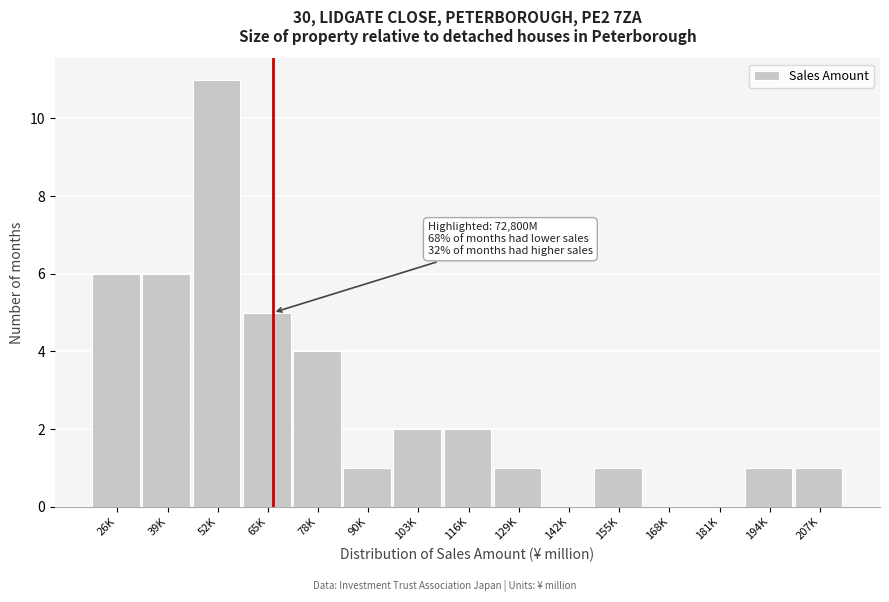

Reading left to right, what are all the values shown in this chart?

26K=6	39K=6	52K=11	65K=5	78K=4	90K=1	103K=2	116K=2	129K=1	142K=0	155K=1	168K=0	181K=0	194K=1	207K=1